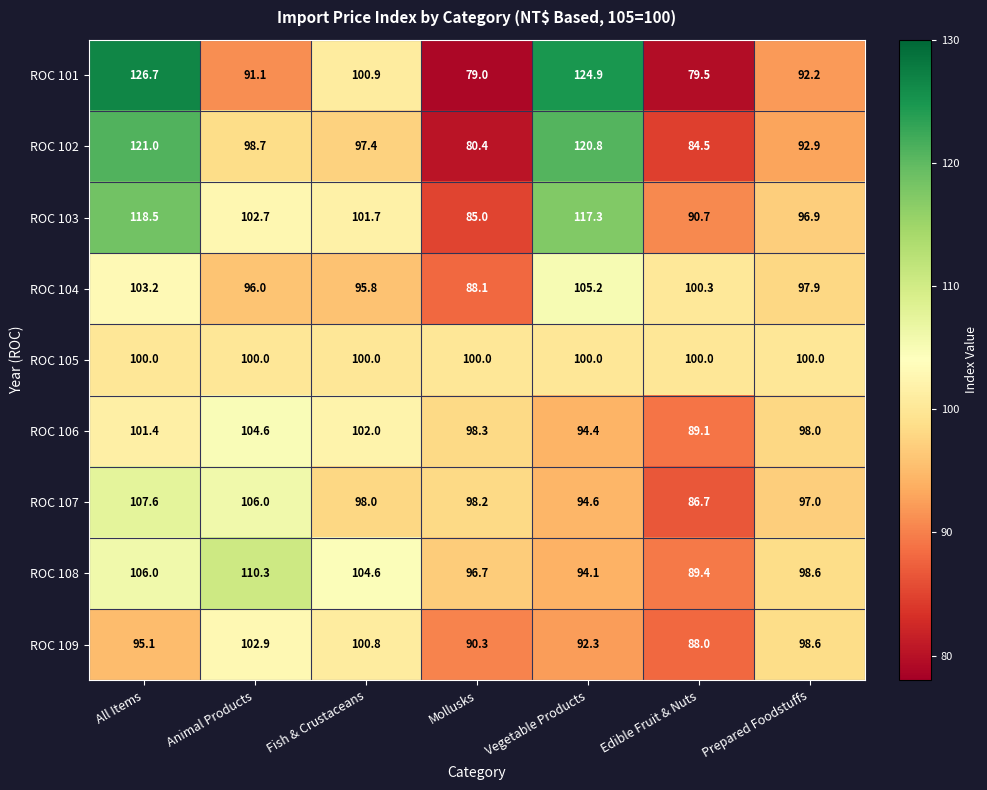

What is the total value across all series at Prepared Foodstuffs?

872.1